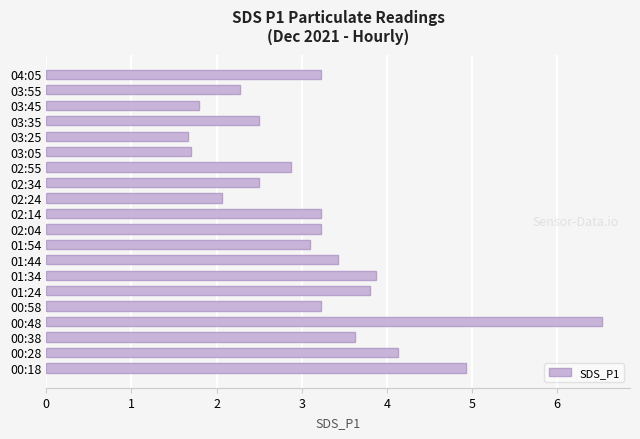

What is the ratio of the value at 03:35 to the value at 04:05?

0.8